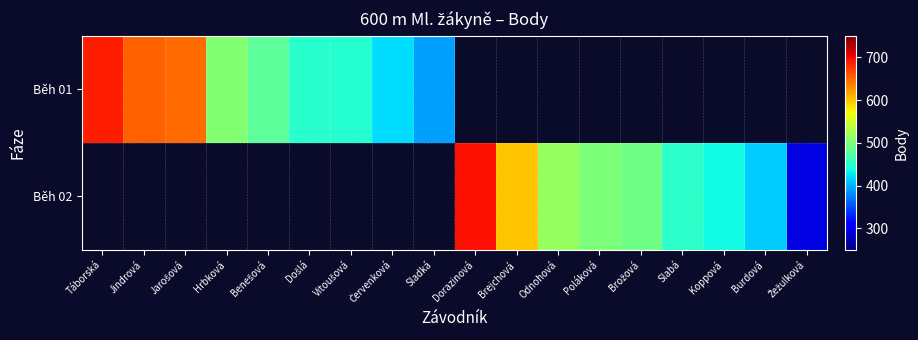

Rank the categories by Běh 01 value from lowest to highest.

Sladká, Dorazinová, Brejchová, Odnohová, Poláková, Brožová, Slabá, Koppová, Burdová, Žežulková, Červenková, Vitoušová, Došlá, Benešová, Hrbková, Jarošová, Jindrová, Táborská